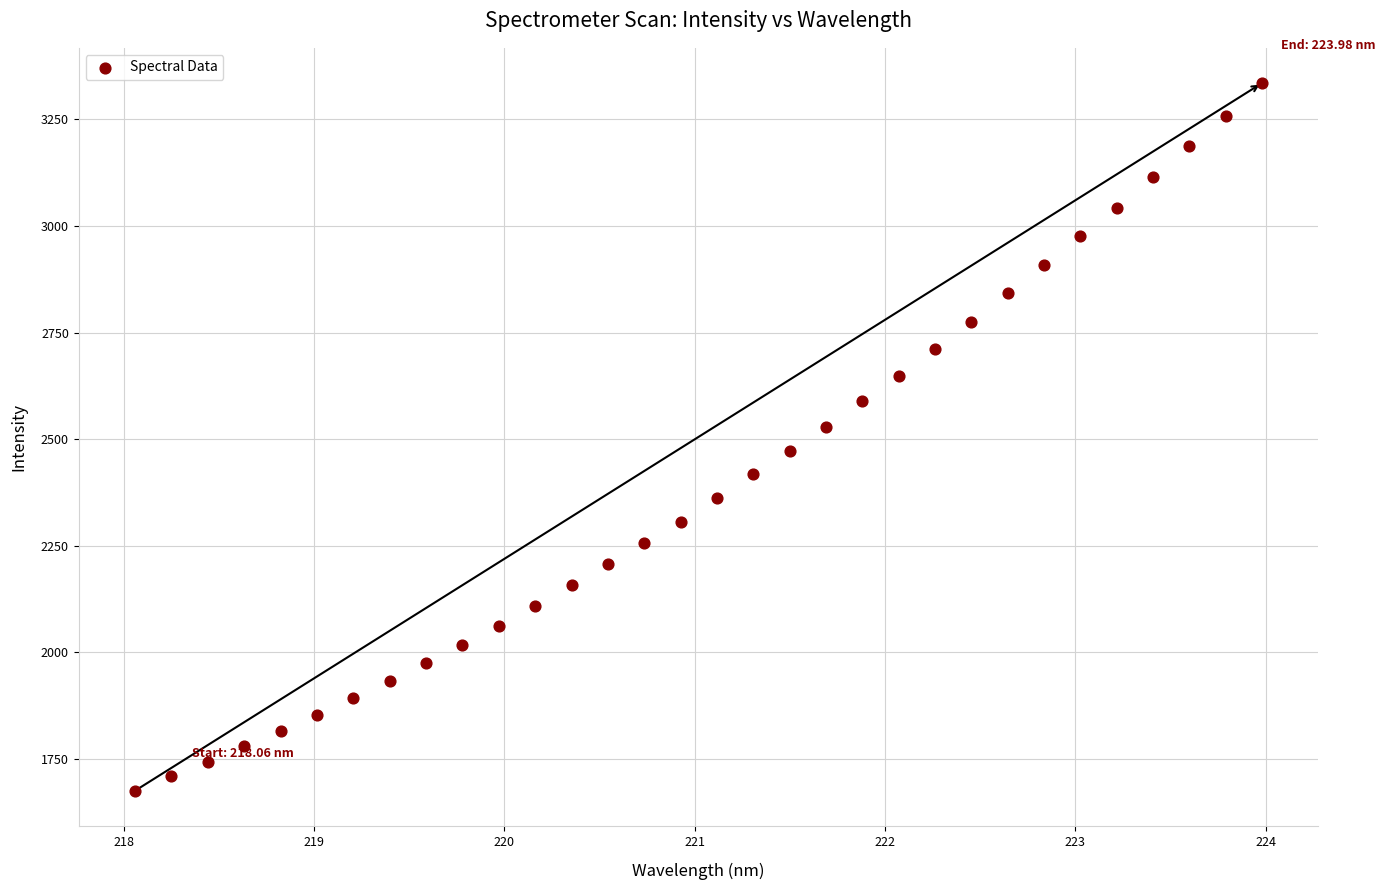

What is the range of Y values (max minus min)?

1660.1